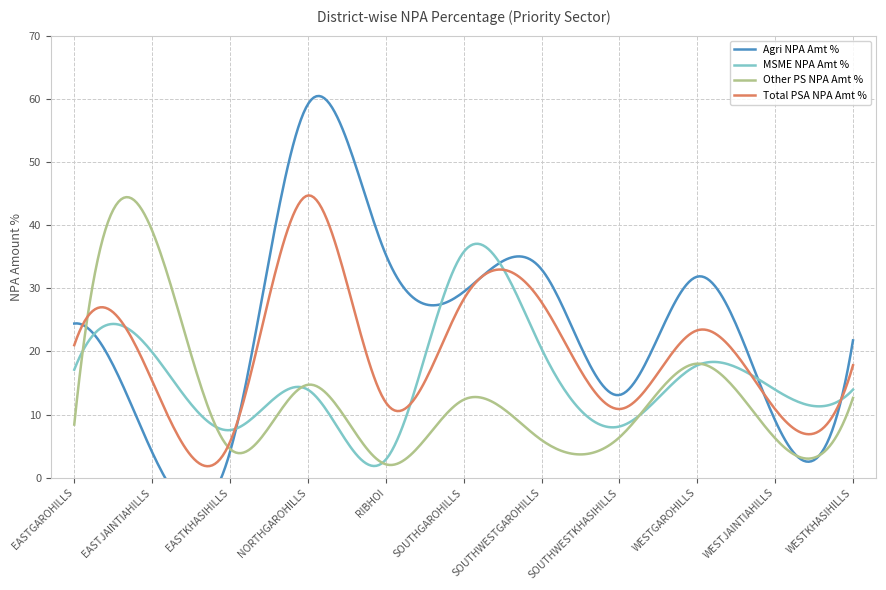

List the labels in order of Other PS NPA Amt % value, smallest first.

RIBHOI, EASTKHASIHILLS, SOUTHWESTGAROHILLS, WESTJAINTIAHILLS, SOUTHWESTKHASIHILLS, EASTGAROHILLS, SOUTHGAROHILLS, WESTKHASIHILLS, NORTHGAROHILLS, WESTGAROHILLS, EASTJAINTIAHILLS